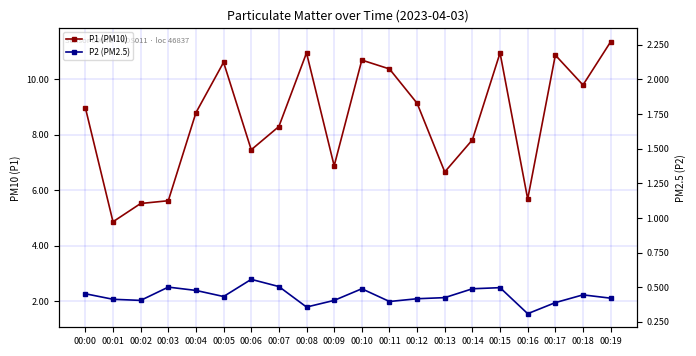

How many interior local peaks does the P2 (PM2.5) series have?

5